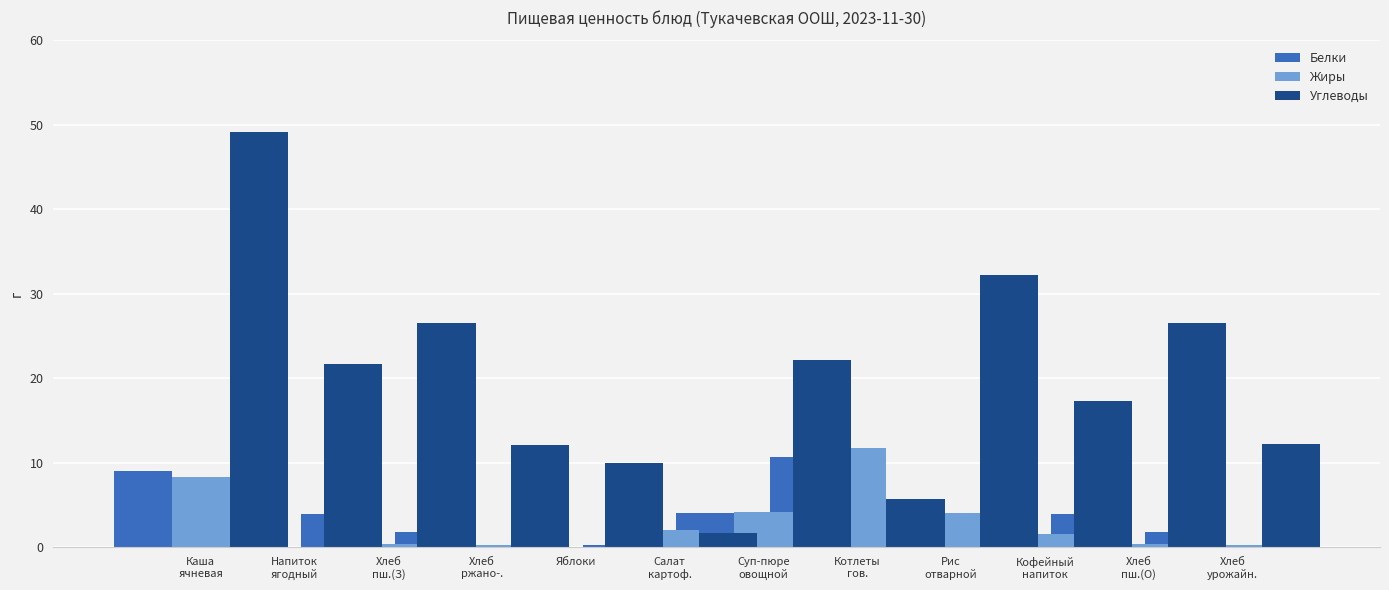

What is the label of the 6th bar from the left?

Салат
картоф.